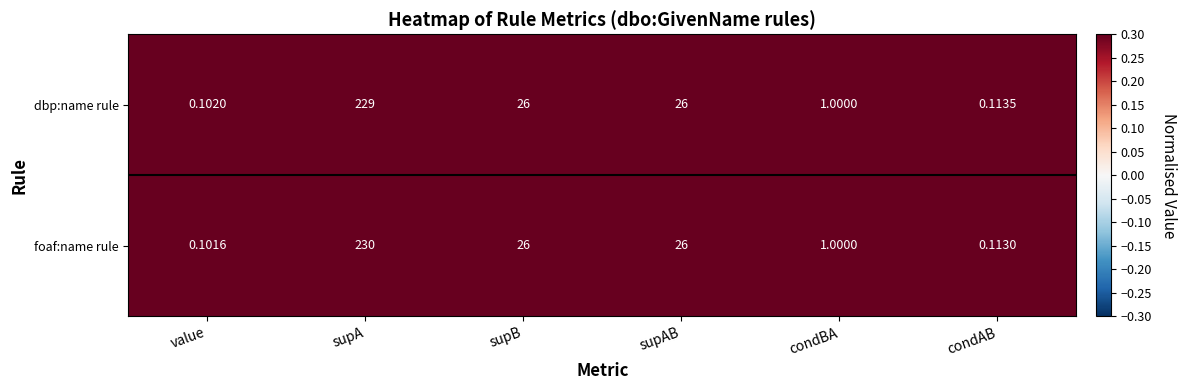

Which category has the lowest value in the dbp:name rule series?

value